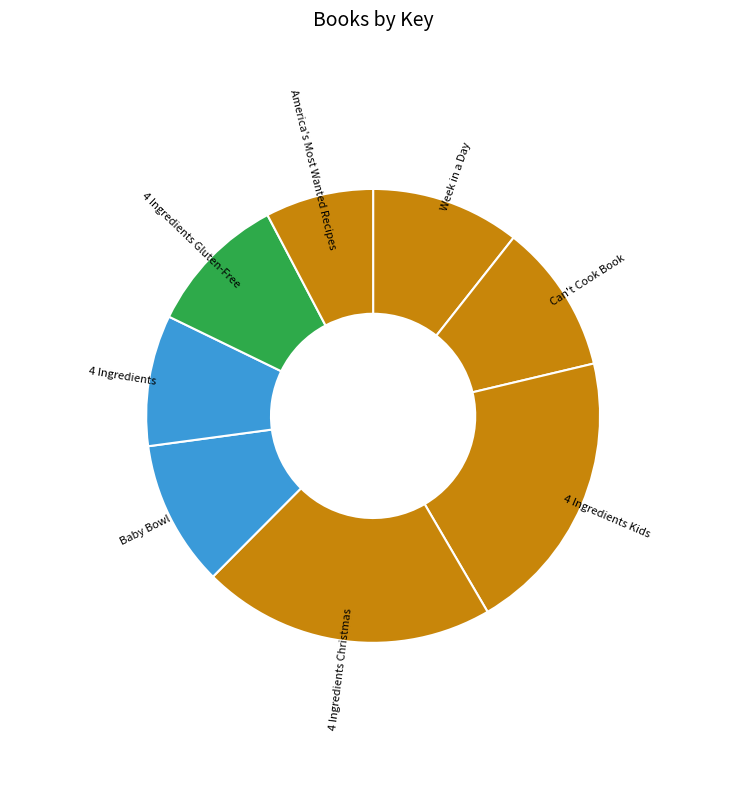

Is there any slice that represents more than half of the pie?

No